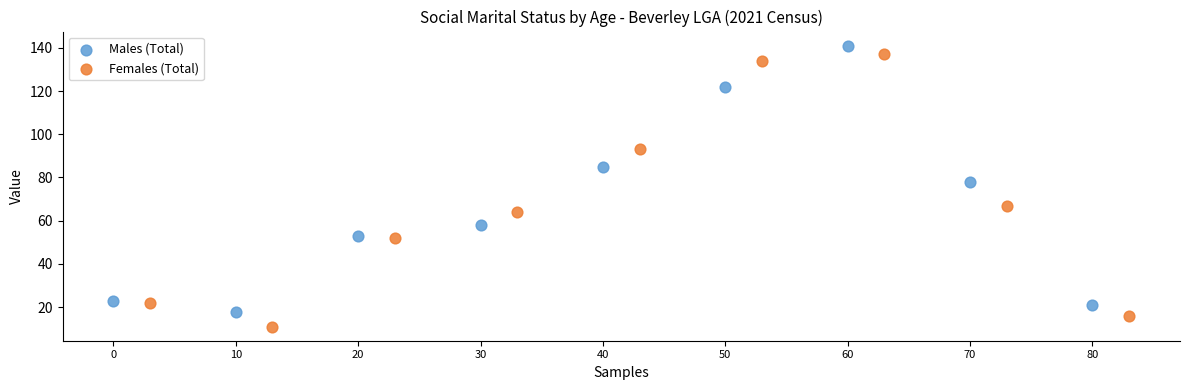

Which series reaches the minimum Y coordinate?

Females (Total)